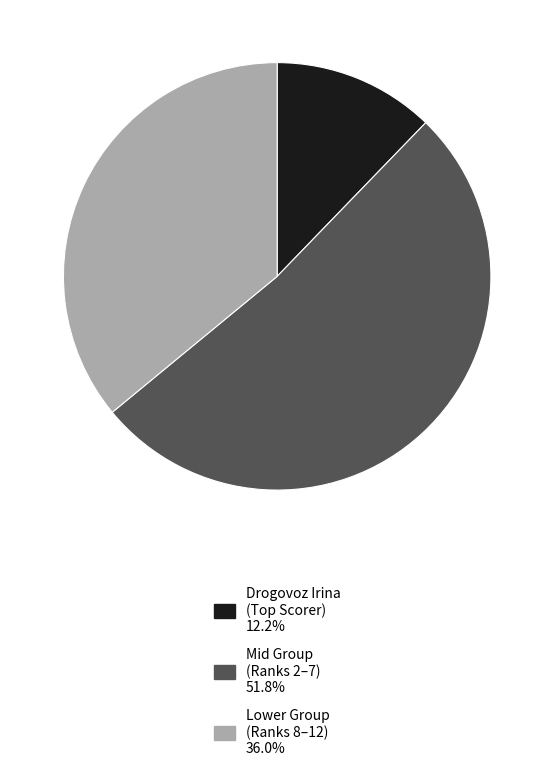

Is there a majority slice in this chart?

Yes